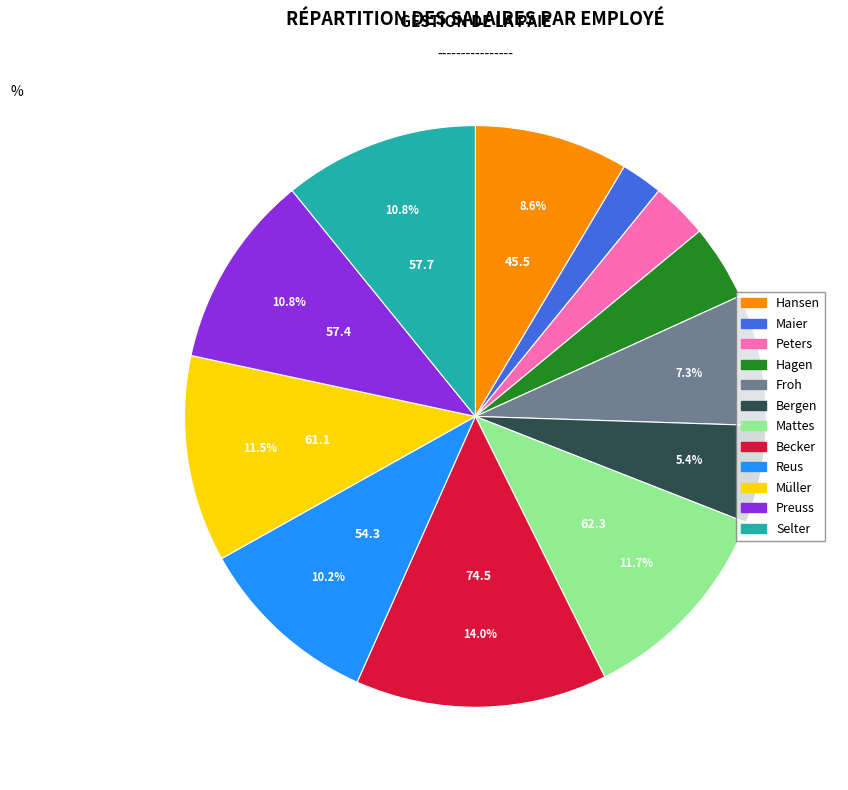

Approximately how many times larger is the value at Bergen compared to Becker?

0.4